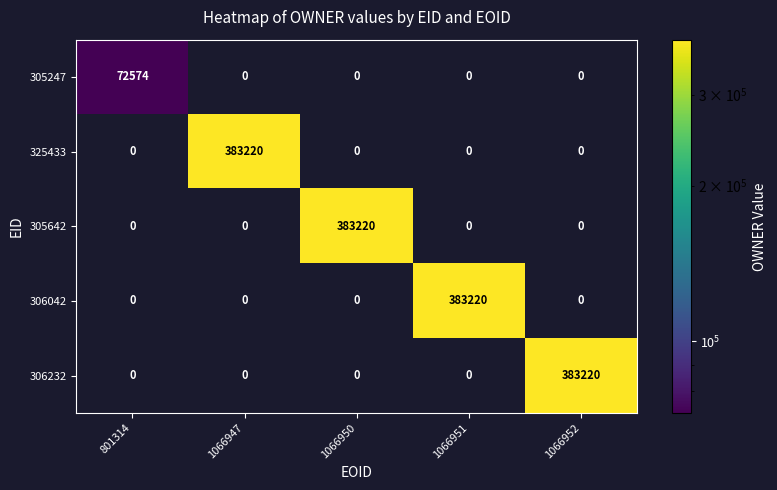

What is the average value of the 305642 series?

76644